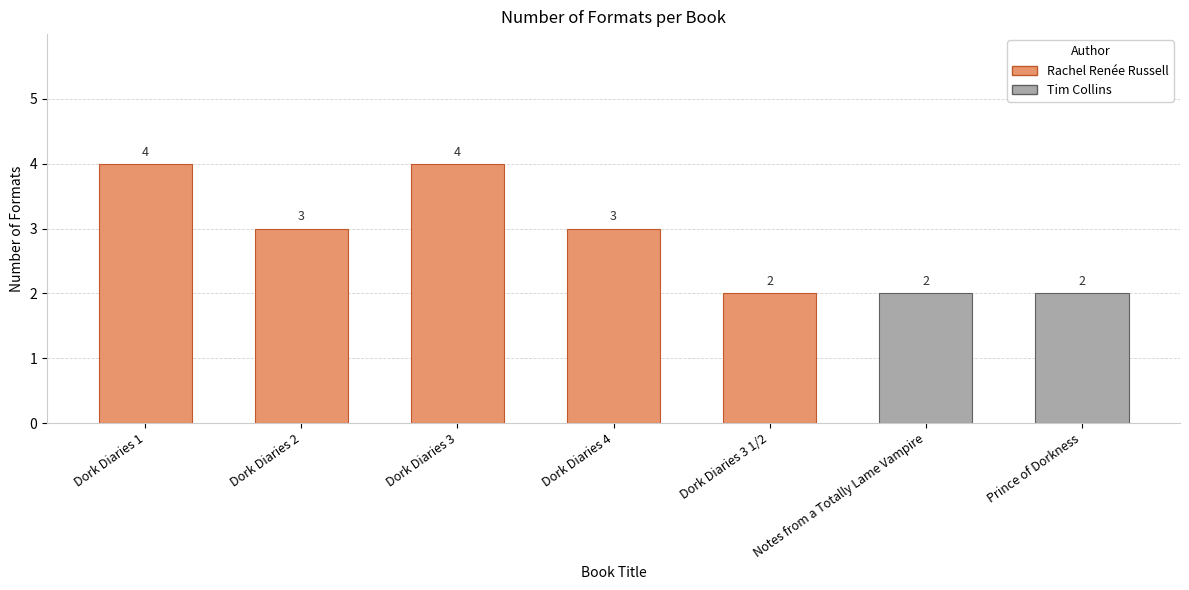

What is the average value?

3